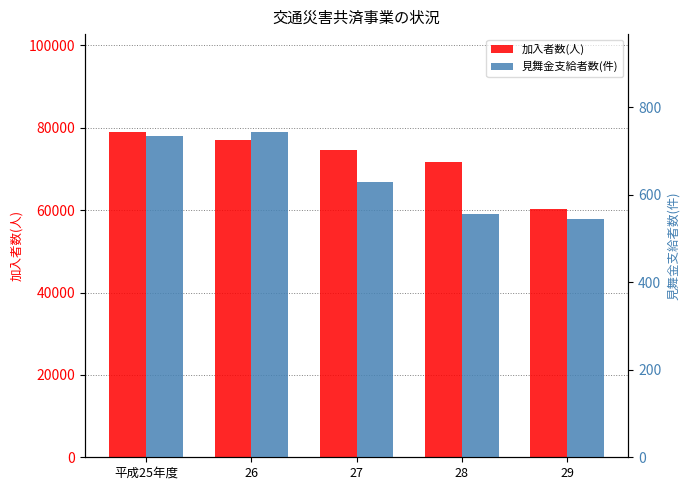

Which series has the largest total across all categories?

加入者数(人)